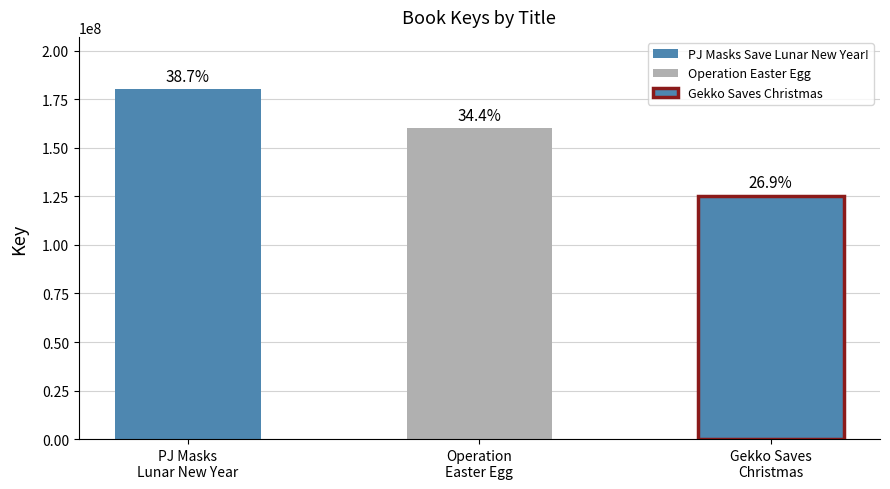

What is the change in value from PJ Masks Save Lunar New Year! to Gekko Saves Christmas?

-54834490